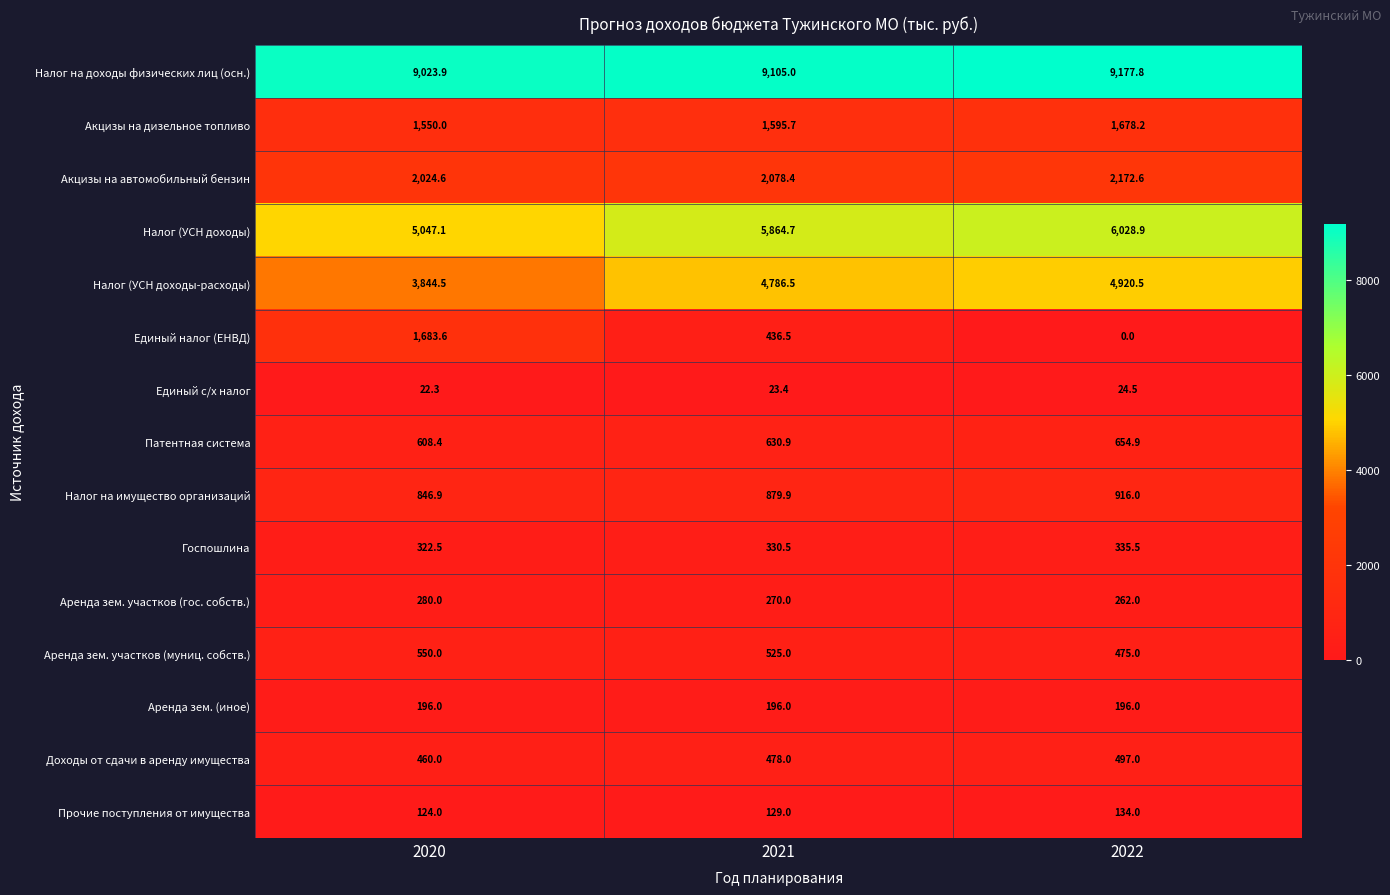

Rank the series by their maximum value, from lowest to highest.

Единый с/х налог, Прочие поступления от имущества, Аренда зем. (иное), Аренда зем. участков (гос. собств.), Госпошлина, Доходы от сдачи в аренду имущества, Аренда зем. участков (муниц. собств.), Патентная система, Налог на имущество организаций, Акцизы на дизельное топливо, Единый налог (ЕНВД), Акцизы на автомобильный бензин, Налог (УСН доходы-расходы), Налог (УСН доходы), Налог на доходы физических лиц (осн.)